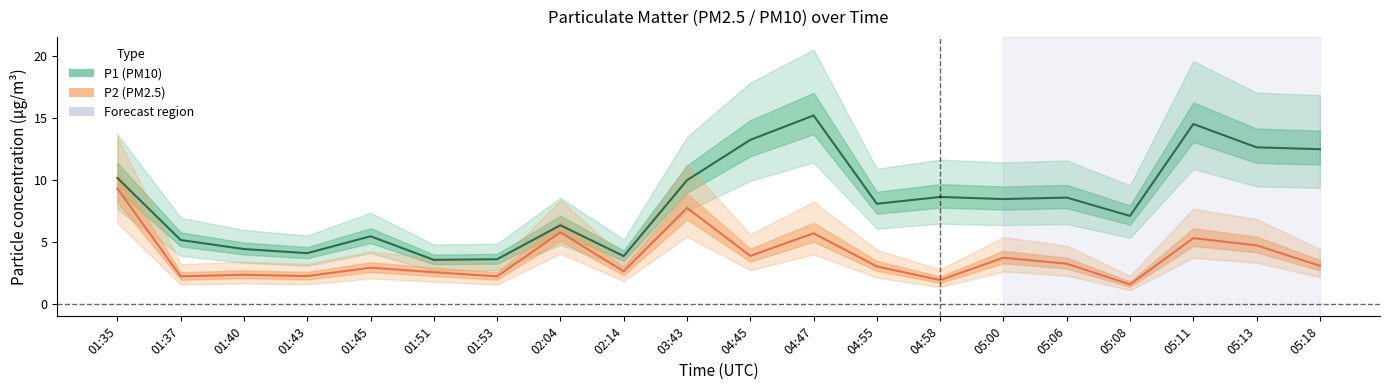

True or false: P2 has a value of 2.9 at 01:45.

True